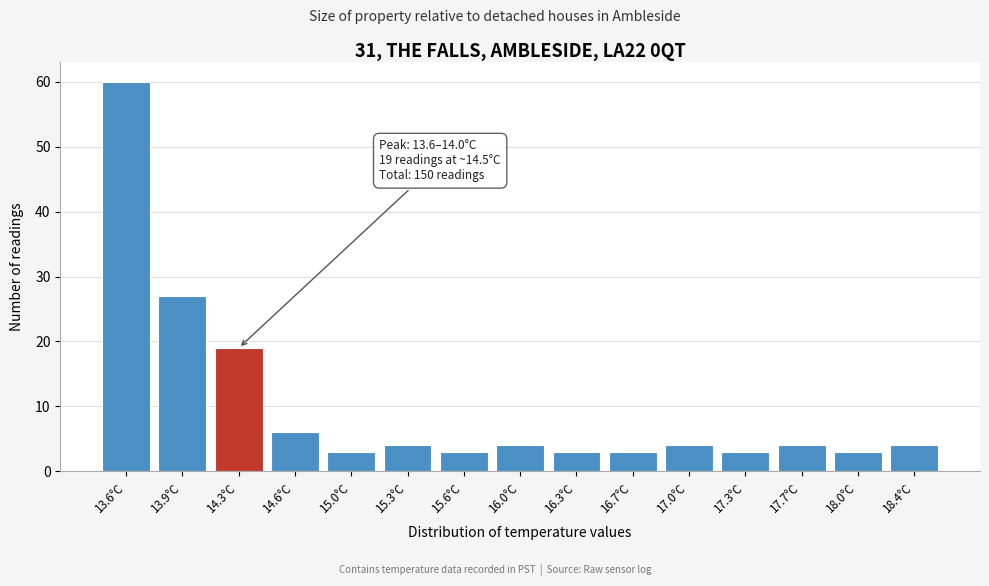

Reading left to right, extract all data points from this chart.

60	27	19	6	3	4	3	4	3	3	4	3	4	3	4